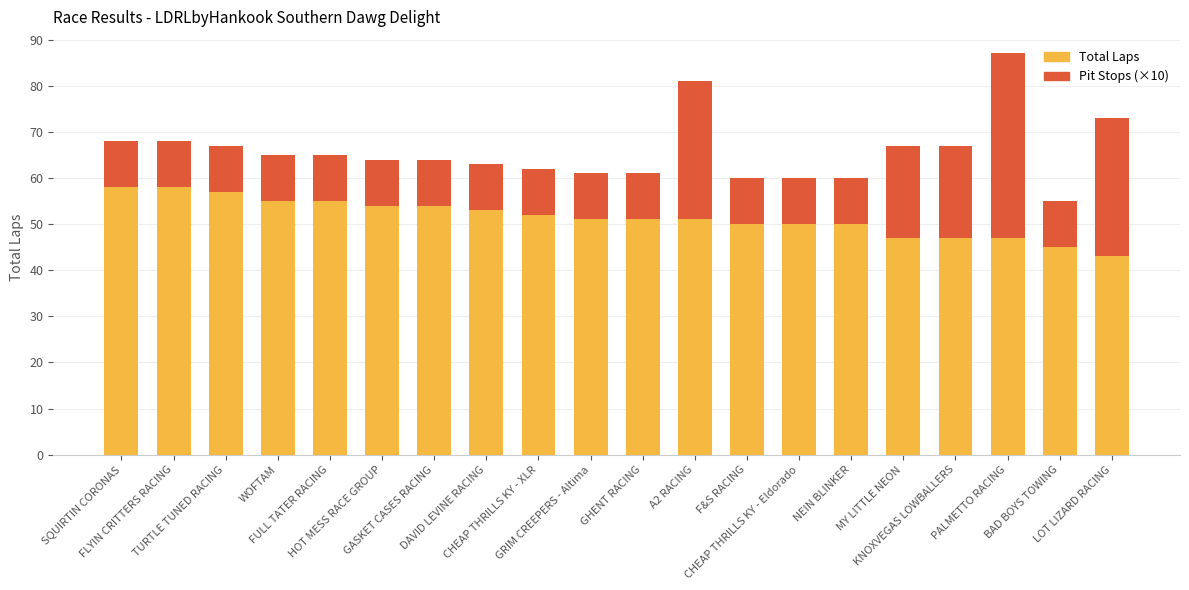

What is the value of the Total Laps bar at the 2nd from the left?

58